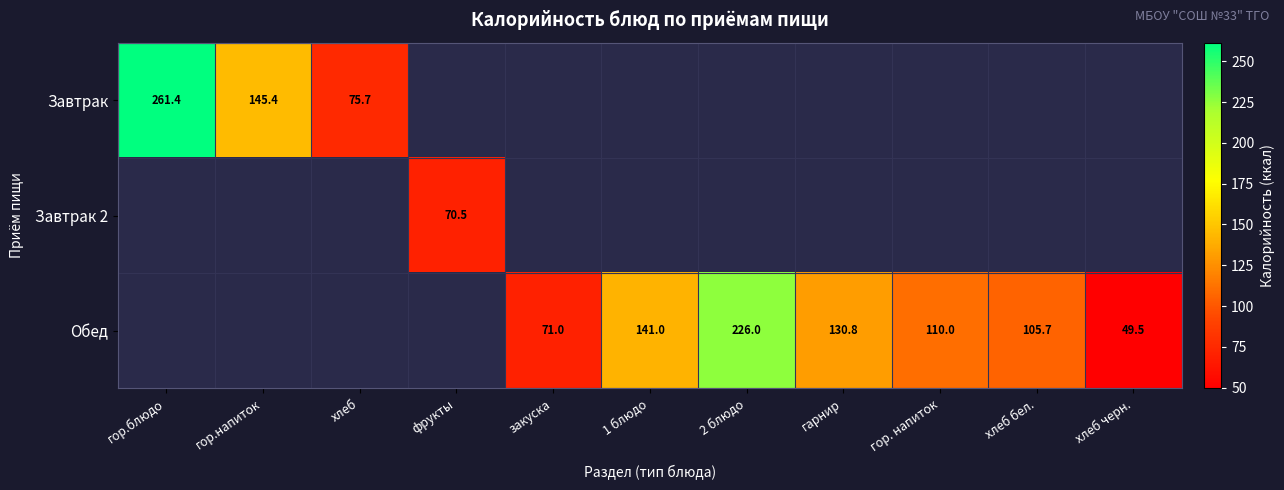

What is the sum of the Обед values at гор. напиток and 2 блюдо?

336.0